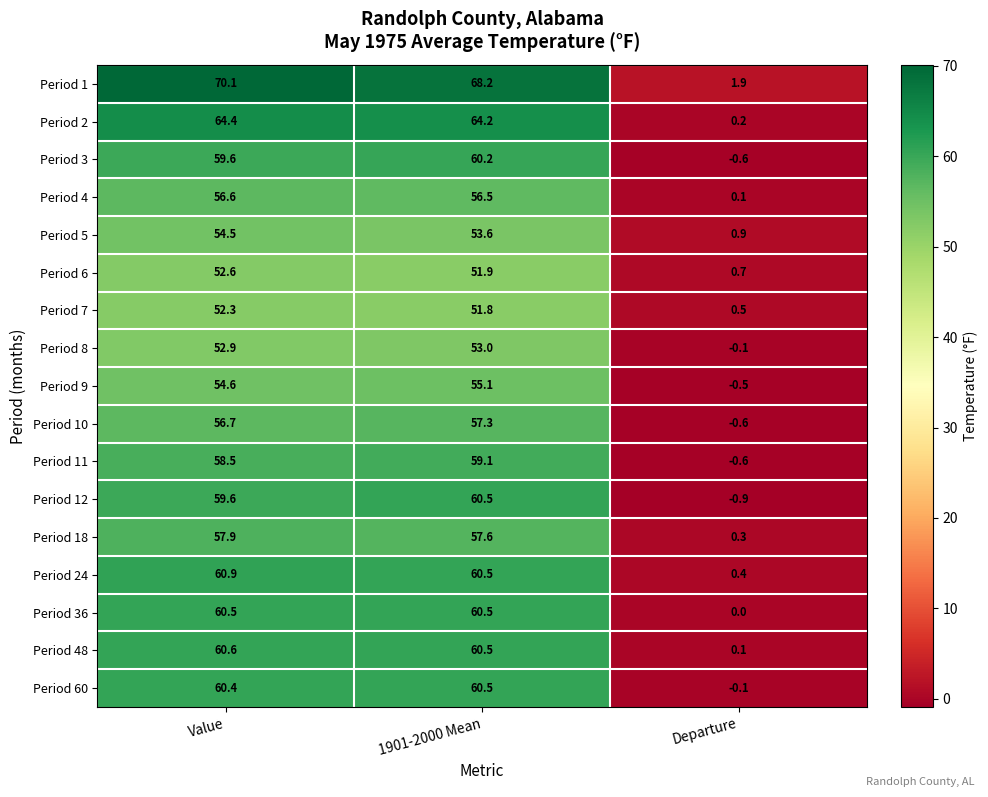

Where does the Period 4 series first go above 56?

Value